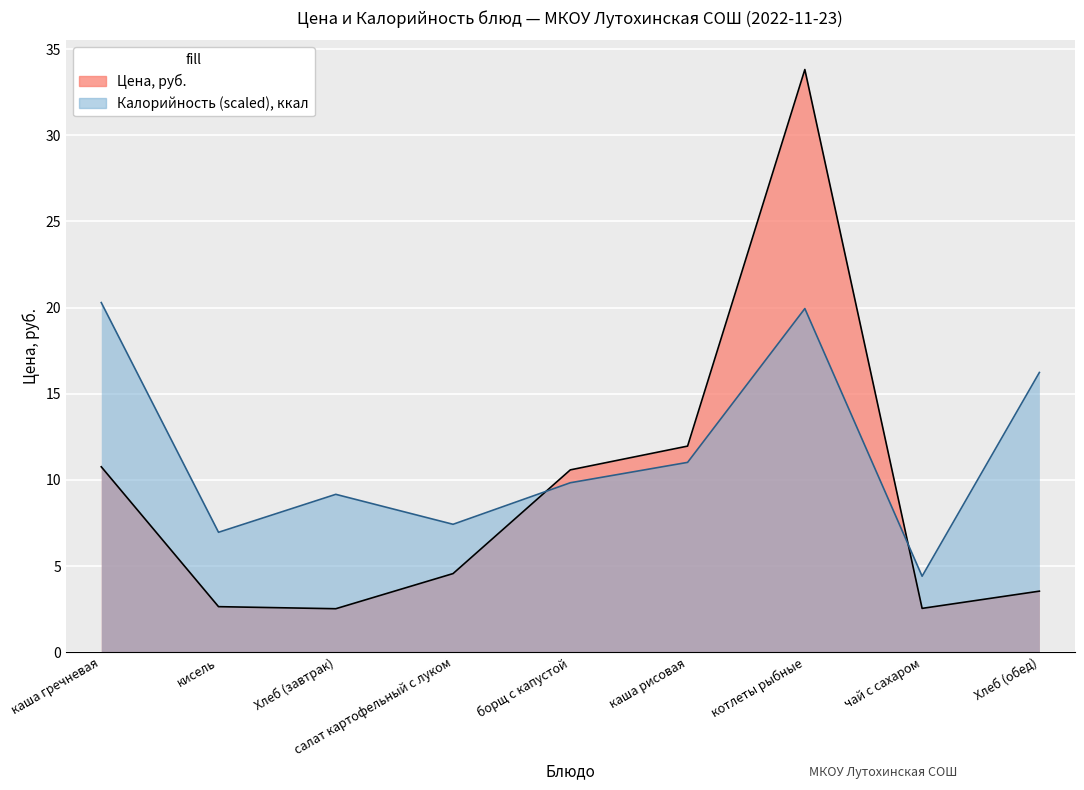

List the series in order of their peak value, highest first.

Цена, руб., Калорийность (scaled), ккал